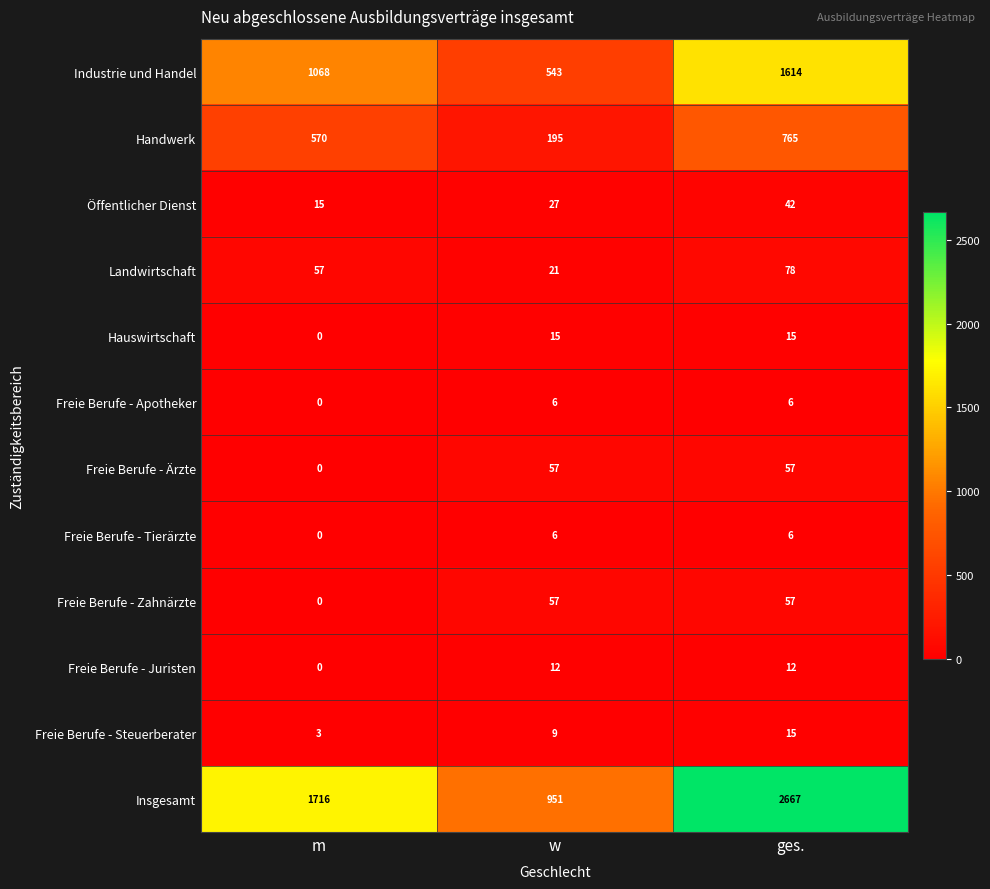

How many series are shown in this chart?

12